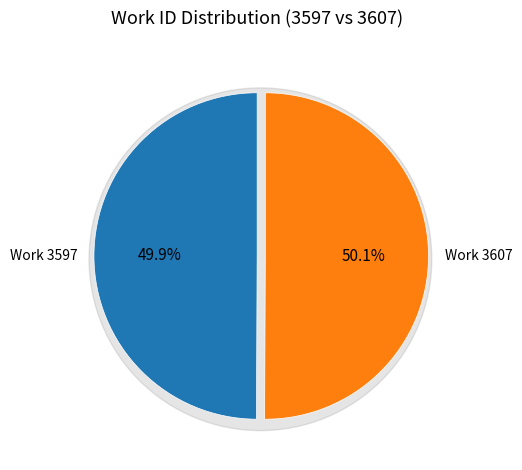

Approximately how many times larger is the value at Work 3607 compared to Work 3597?

1.0